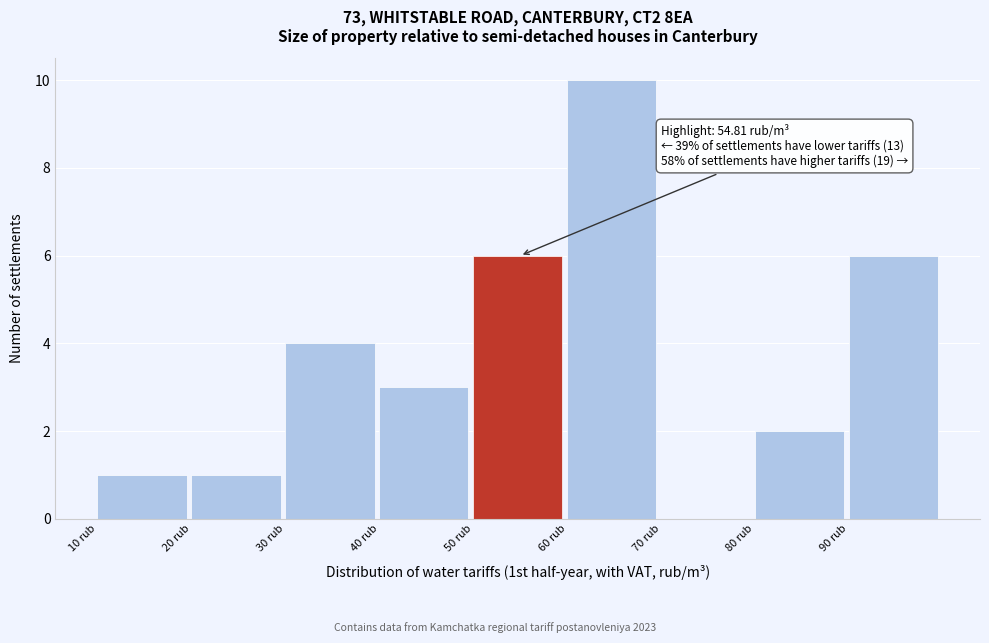

Which range on the x-axis has the tallest bar?

60 to 70